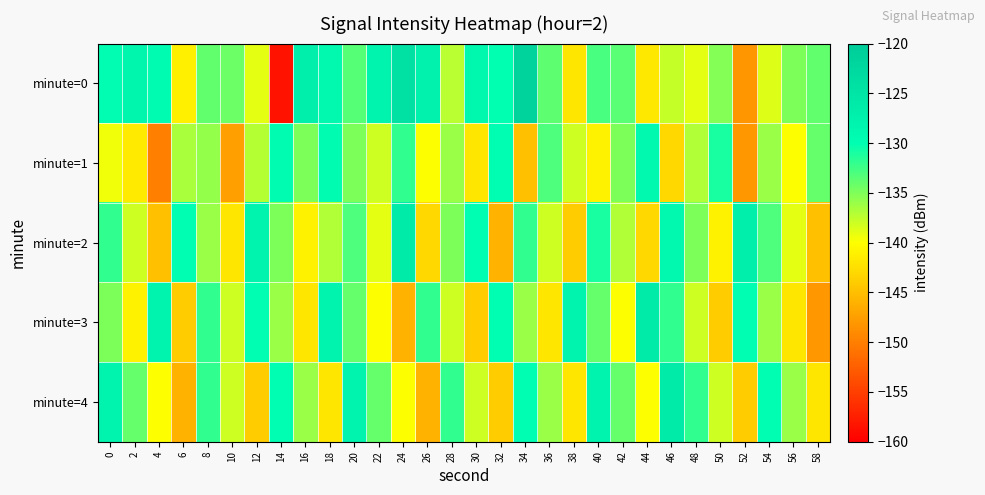

List the series in order of their peak value, highest first.

minute=0, minute=2, minute=3, minute=4, minute=1